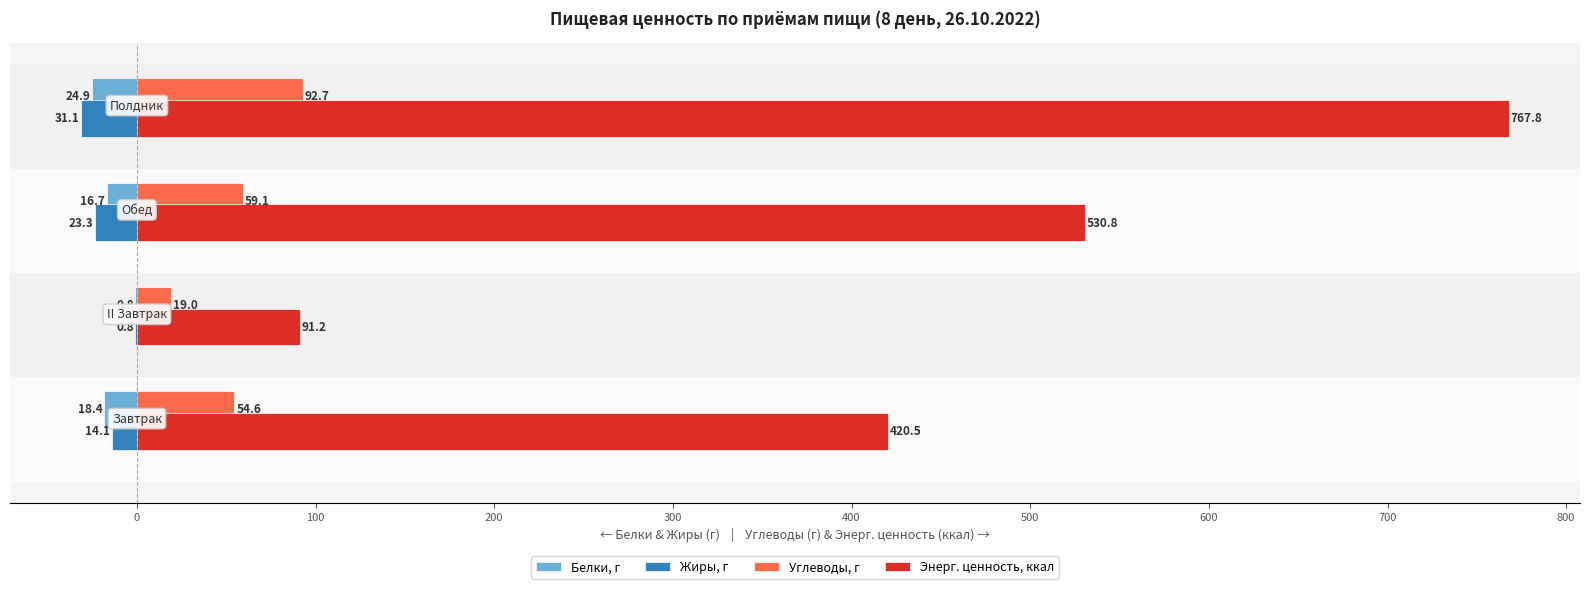

What is the highest value of the Белки, г series?

-0.8